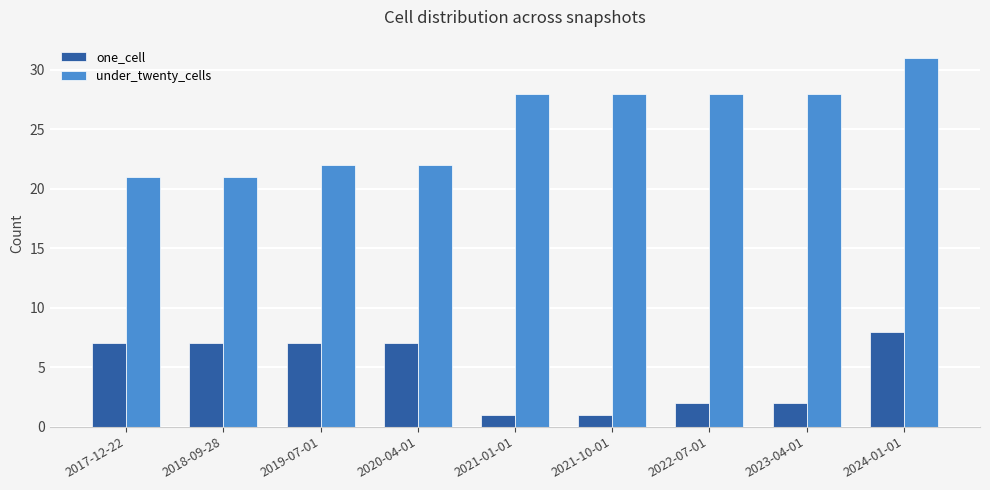

Does the chart contain any negative values?

No